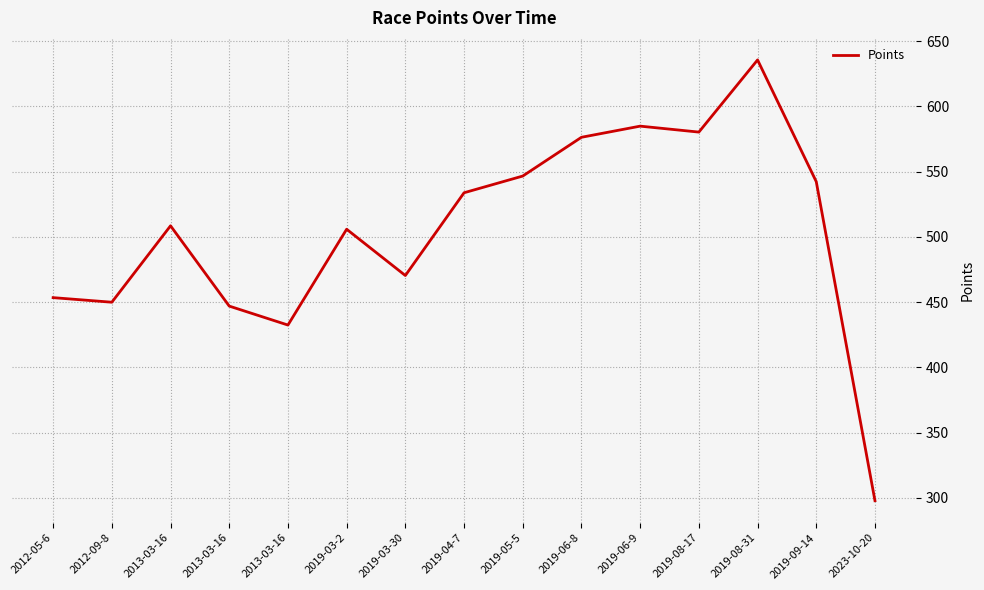

True or false: the data has more than 0 interior local peaks.

True